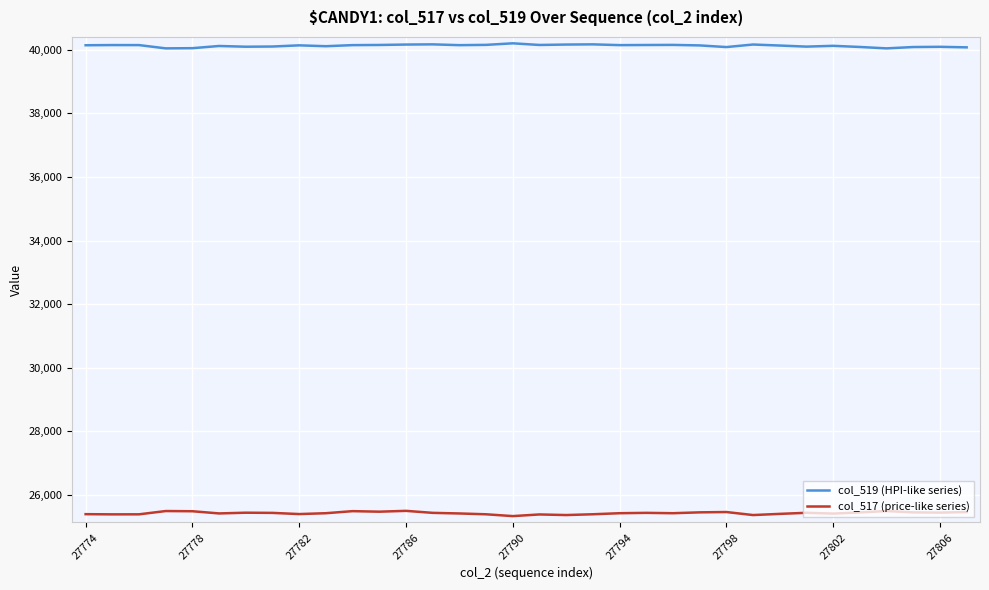

List the series in order of their peak value, lowest first.

col_517 (price-like series), col_519 (HPI-like series)